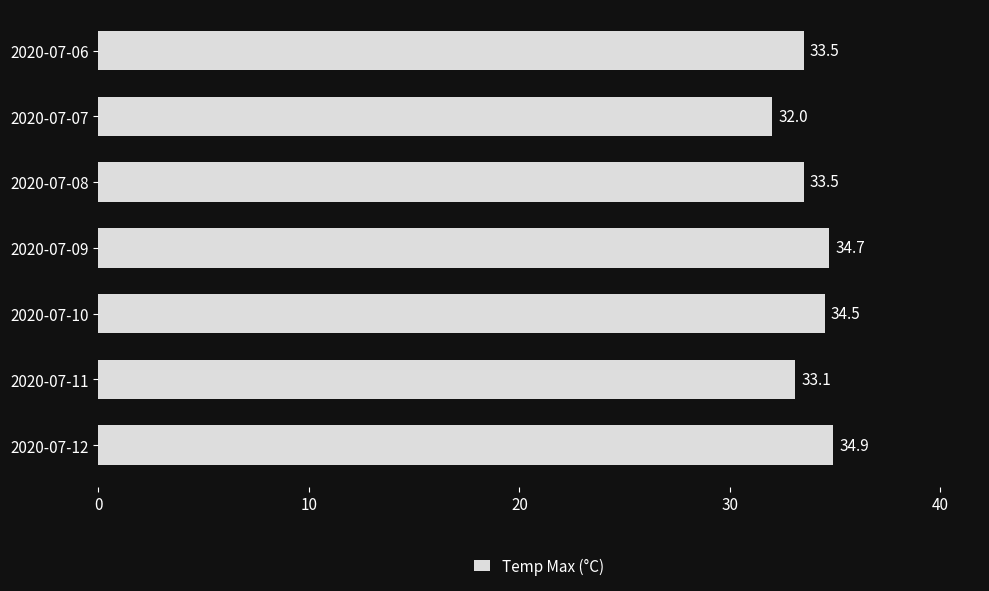

Which label corresponds to the smallest value in the chart?

2020-07-07